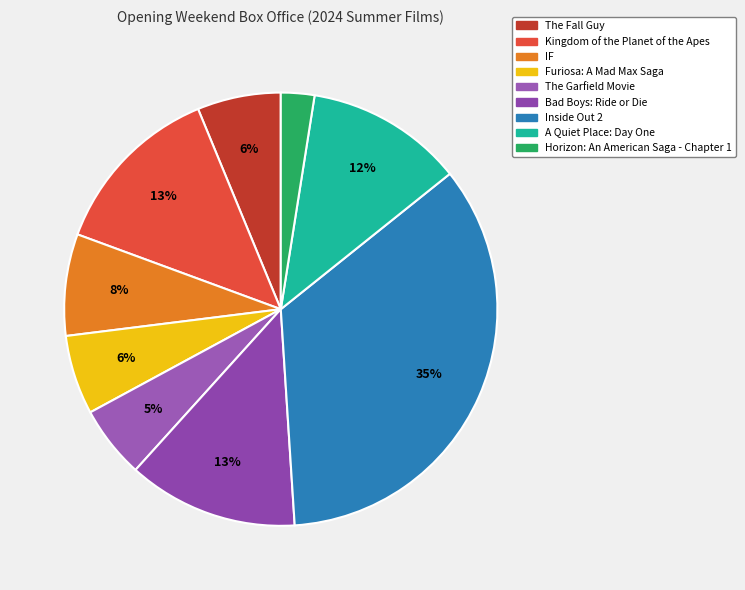

Approximately how many times larger is the value at The Garfield Movie compared to Furiosa: A Mad Max Saga?

0.9